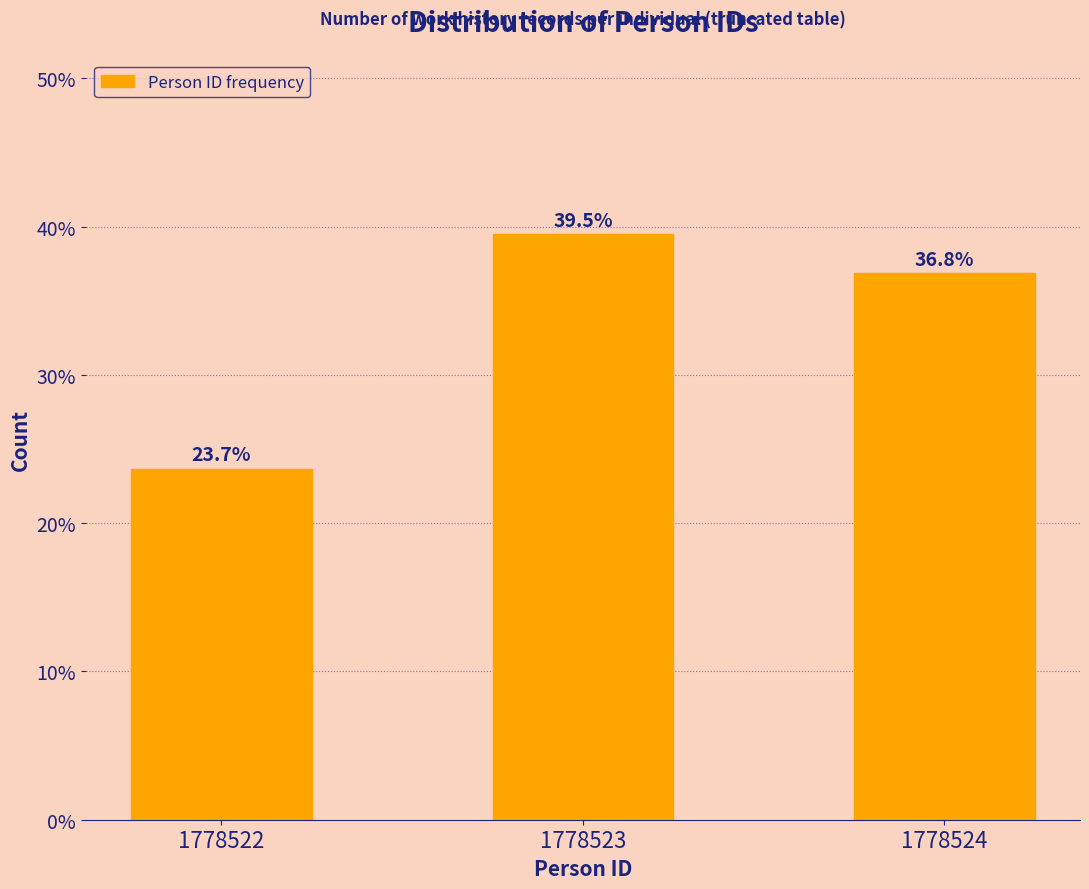

Reading left to right, transcribe all the data shown in this chart.

23.7	39.5	36.8